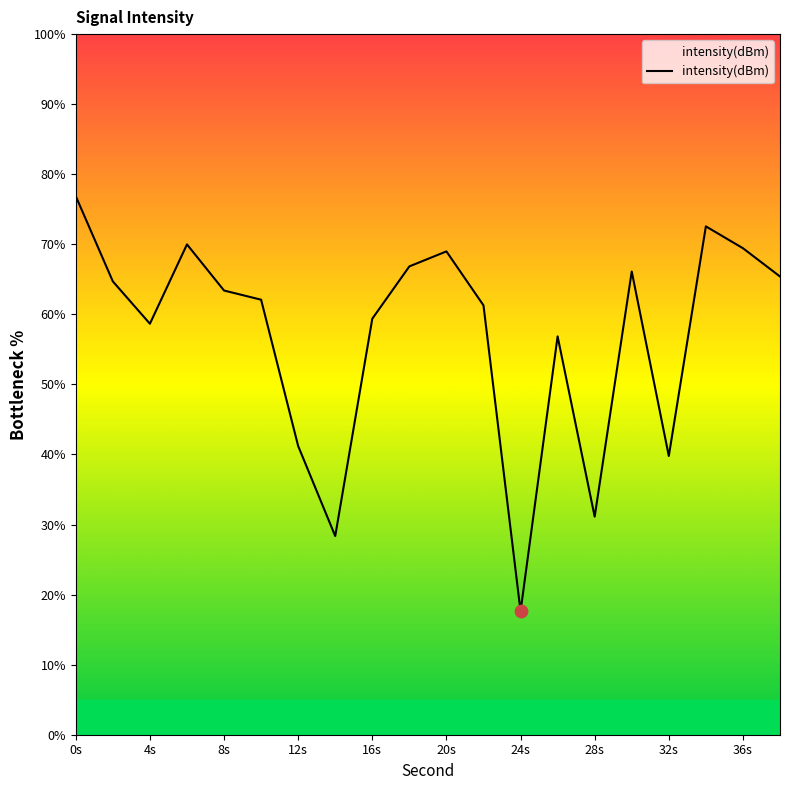

What is the greatest value displayed?

76.9